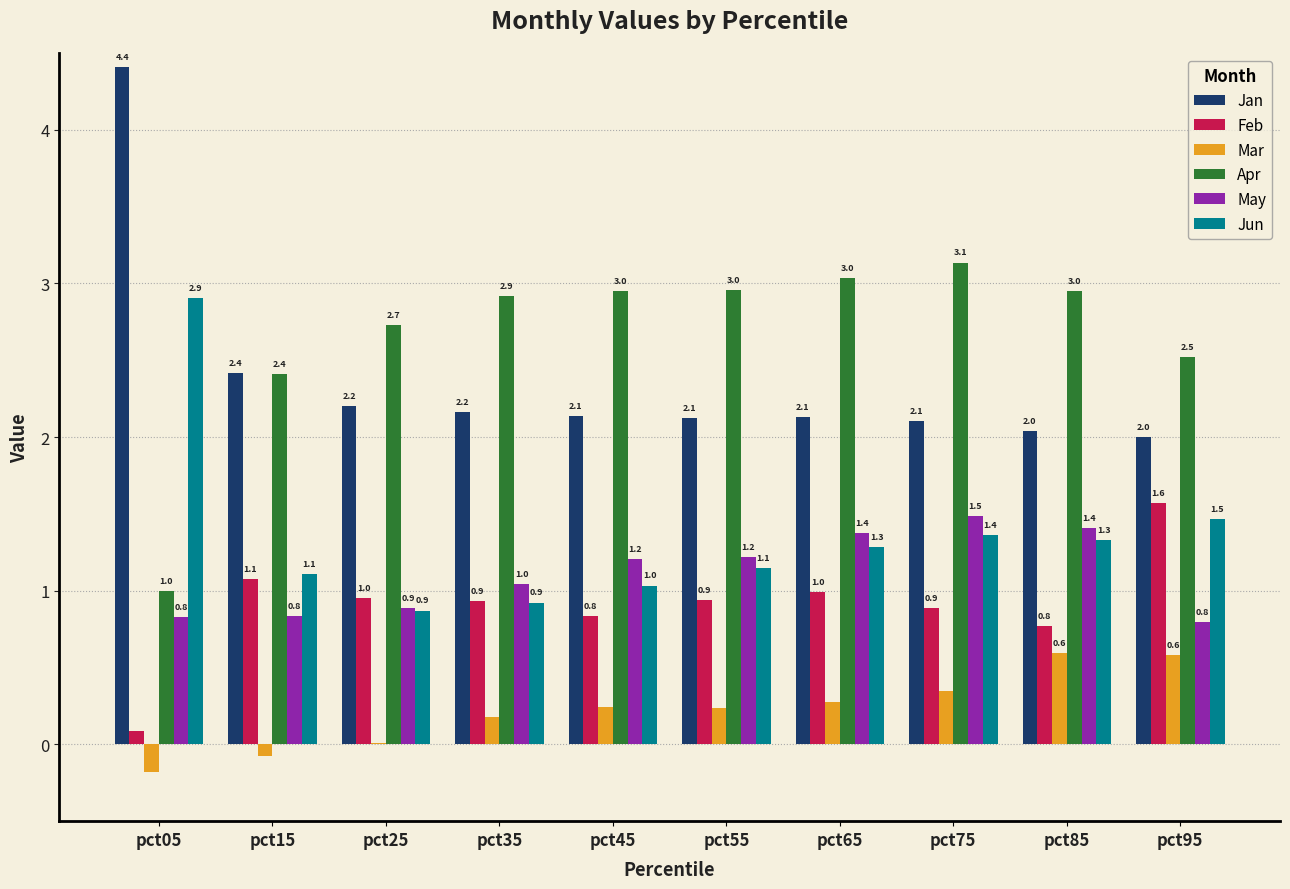

The May series shows 2.6 at pct75. True or false?

False